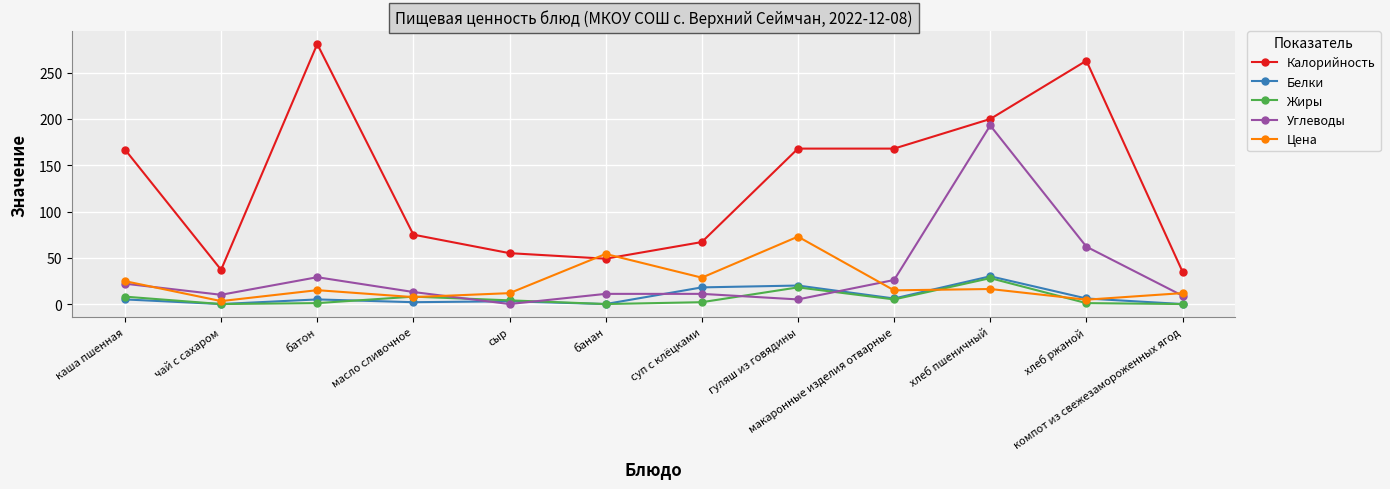

What is the label of the 4th point from the left?

масло сливочное